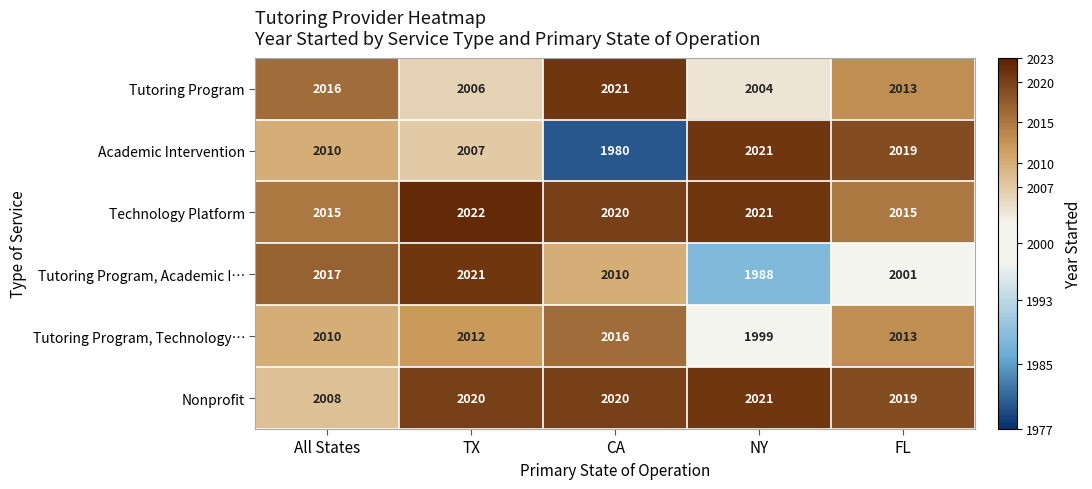

What is the sum of all Academic Intervention values?

10037